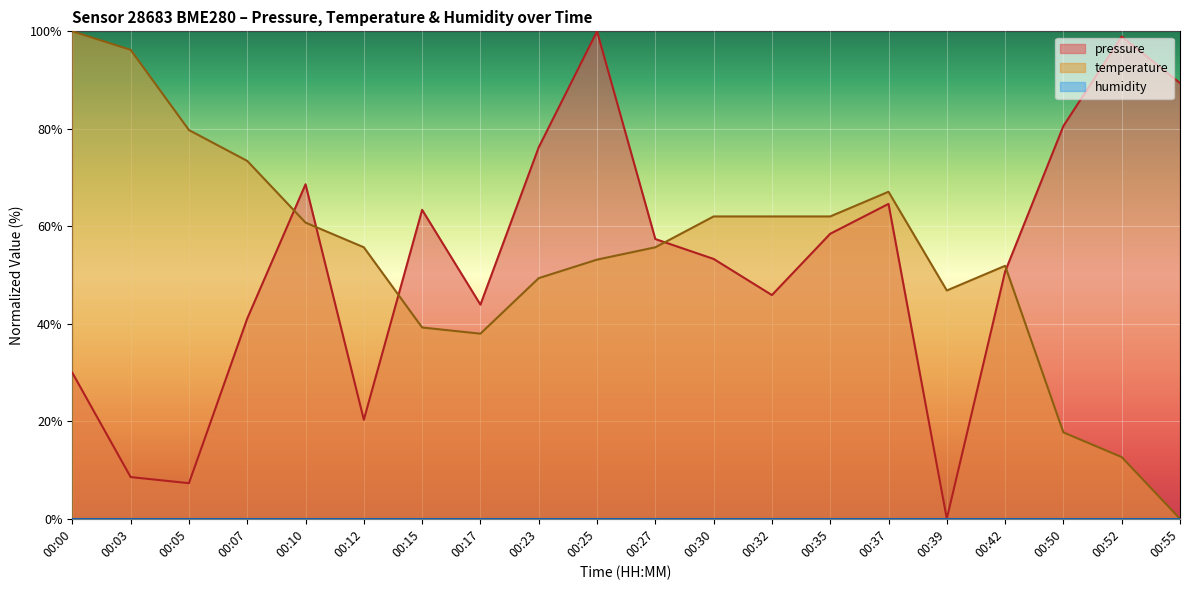

Which series ends up on top after the final intersection of temperature and pressure?

pressure